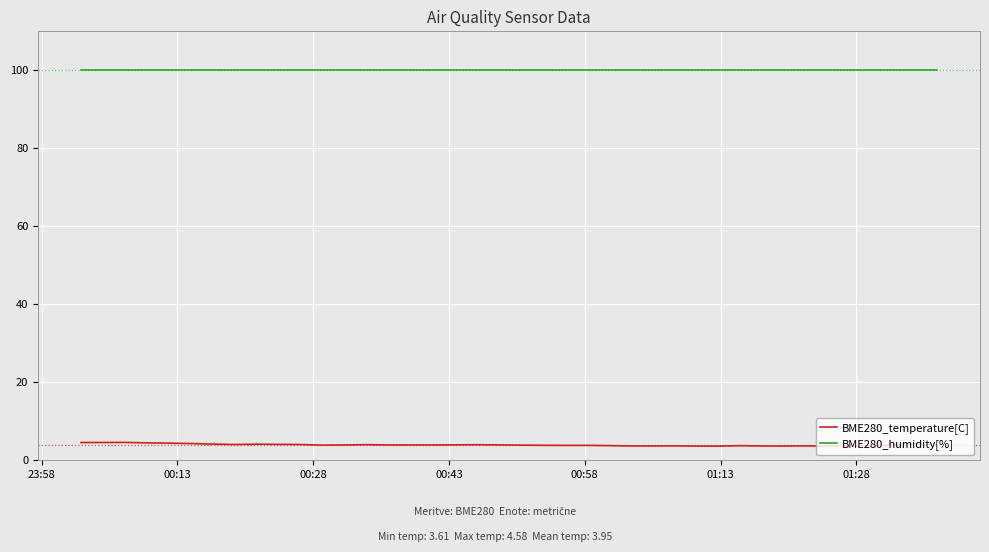

Which series has the largest range (max minus min)?

BME280_temperature[C]